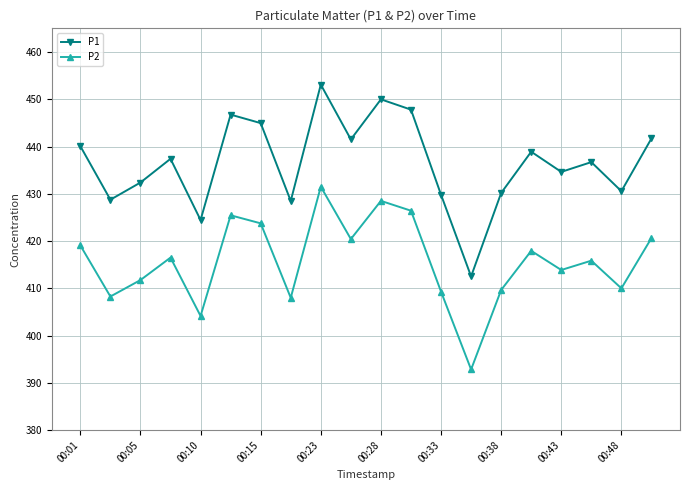

Which series has the widest spread of values?

P1